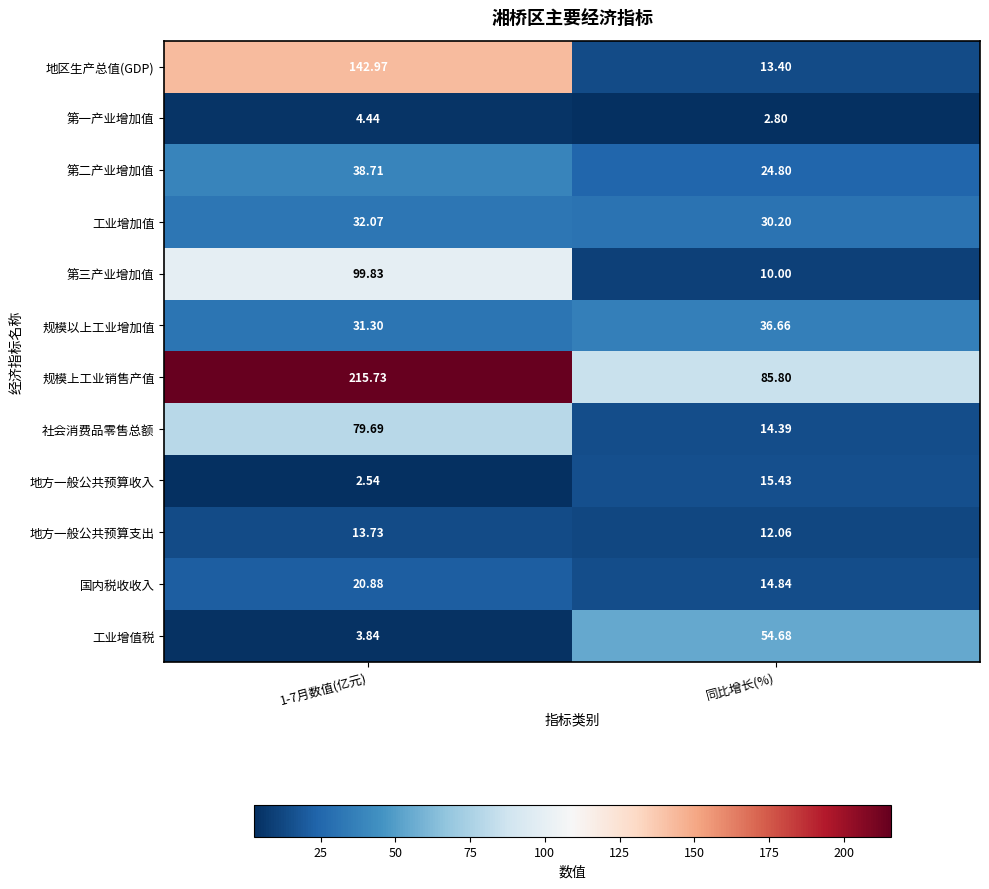

What is the difference between the highest and lowest values at 同比增长(%)?

83.0